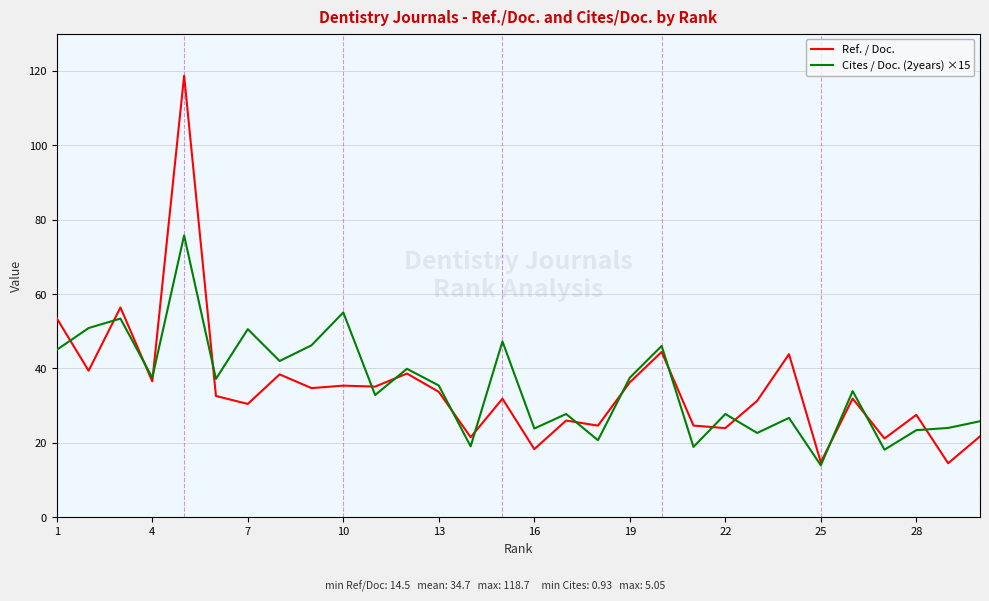

At how many categories does at least one series exceed 73?

1